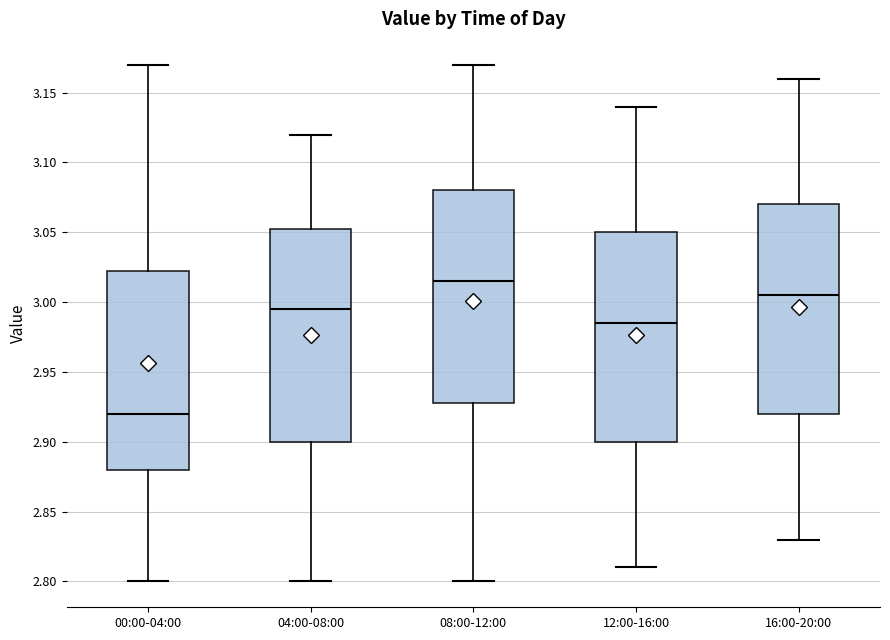

Which box's median line is the lowest?

00:00-04:00